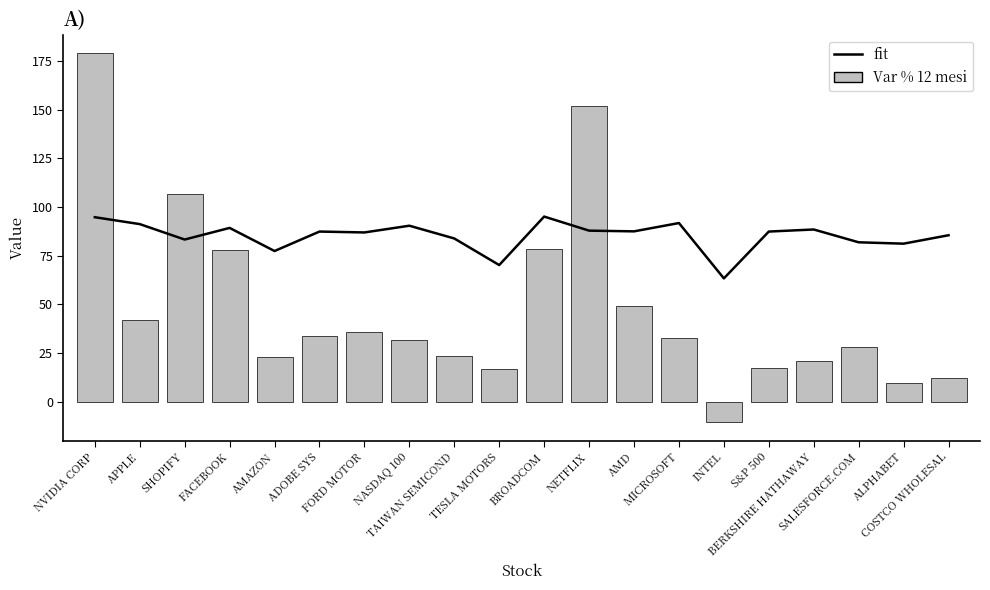

Which category has the lowest value in the Var % 12 mesi series?

INTEL